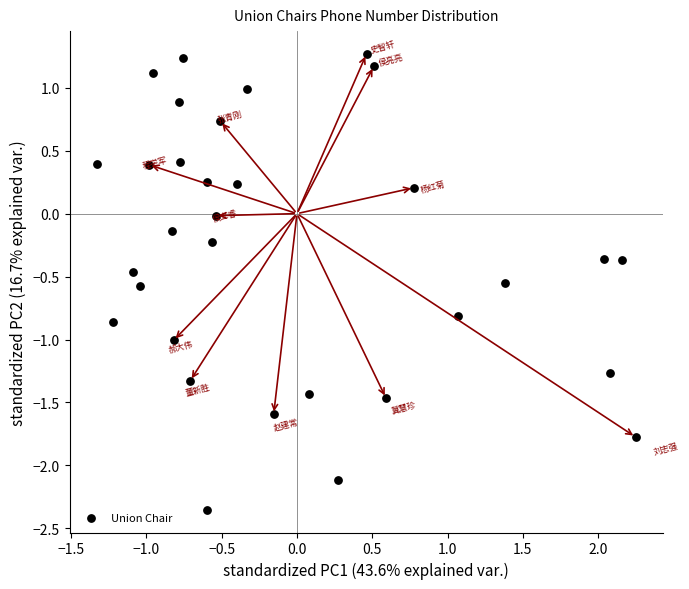

What is the range of Y values (max minus min)?

3.6